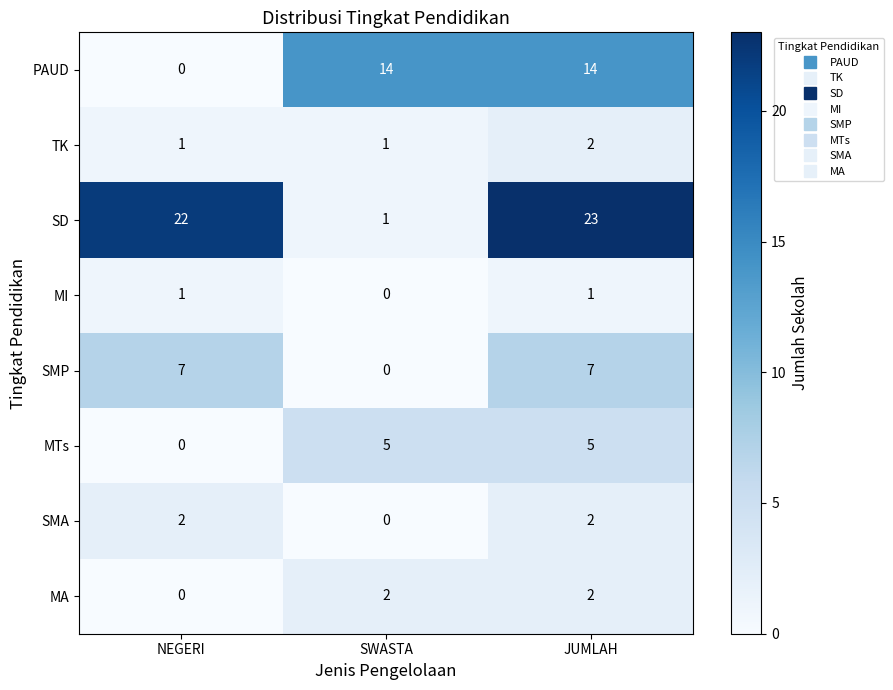

Reading left to right, extract all data points from this chart.

PAUD: NEGERI=0	SWASTA=14	JUMLAH=14
TK: NEGERI=1	SWASTA=1	JUMLAH=2
SD: NEGERI=22	SWASTA=1	JUMLAH=23
MI: NEGERI=1	SWASTA=0	JUMLAH=1
SMP: NEGERI=7	SWASTA=0	JUMLAH=7
MTs: NEGERI=0	SWASTA=5	JUMLAH=5
SMA: NEGERI=2	SWASTA=0	JUMLAH=2
MA: NEGERI=0	SWASTA=2	JUMLAH=2